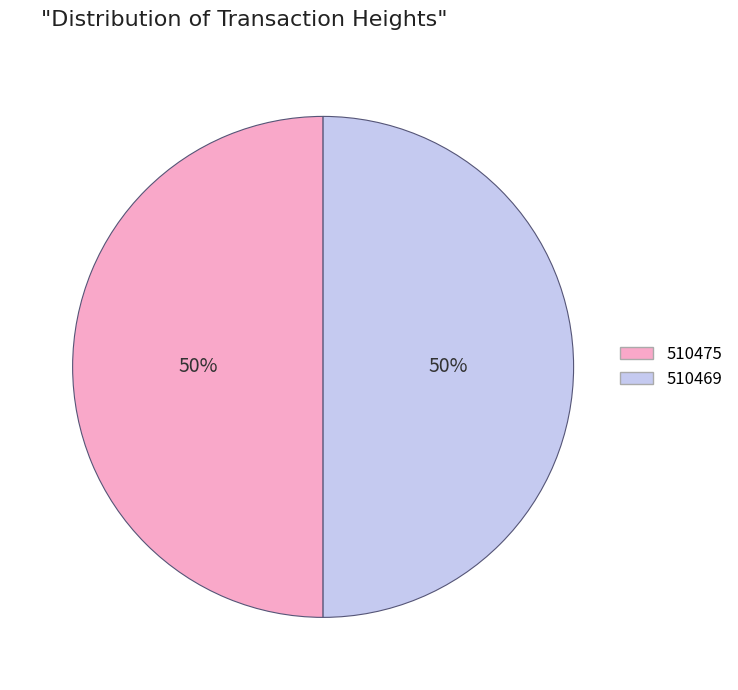

How many segments does this pie chart have?

2